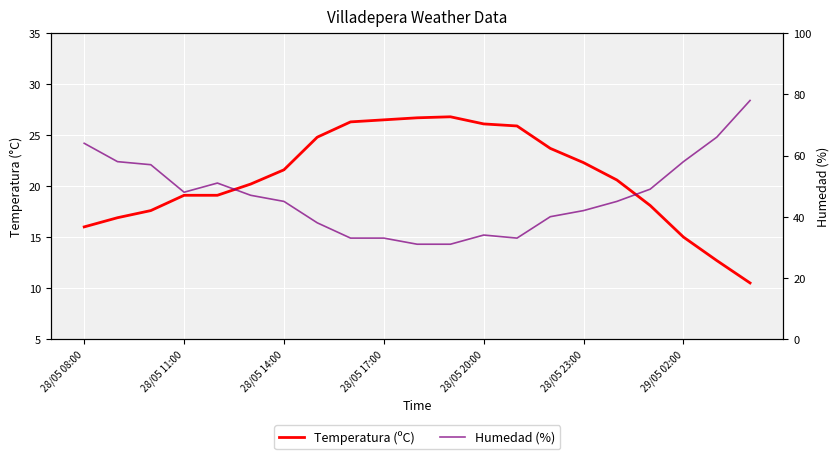

Rank the series at 28/05 23:00 from lowest to highest value.

Temperatura (ºC), Humedad (%)